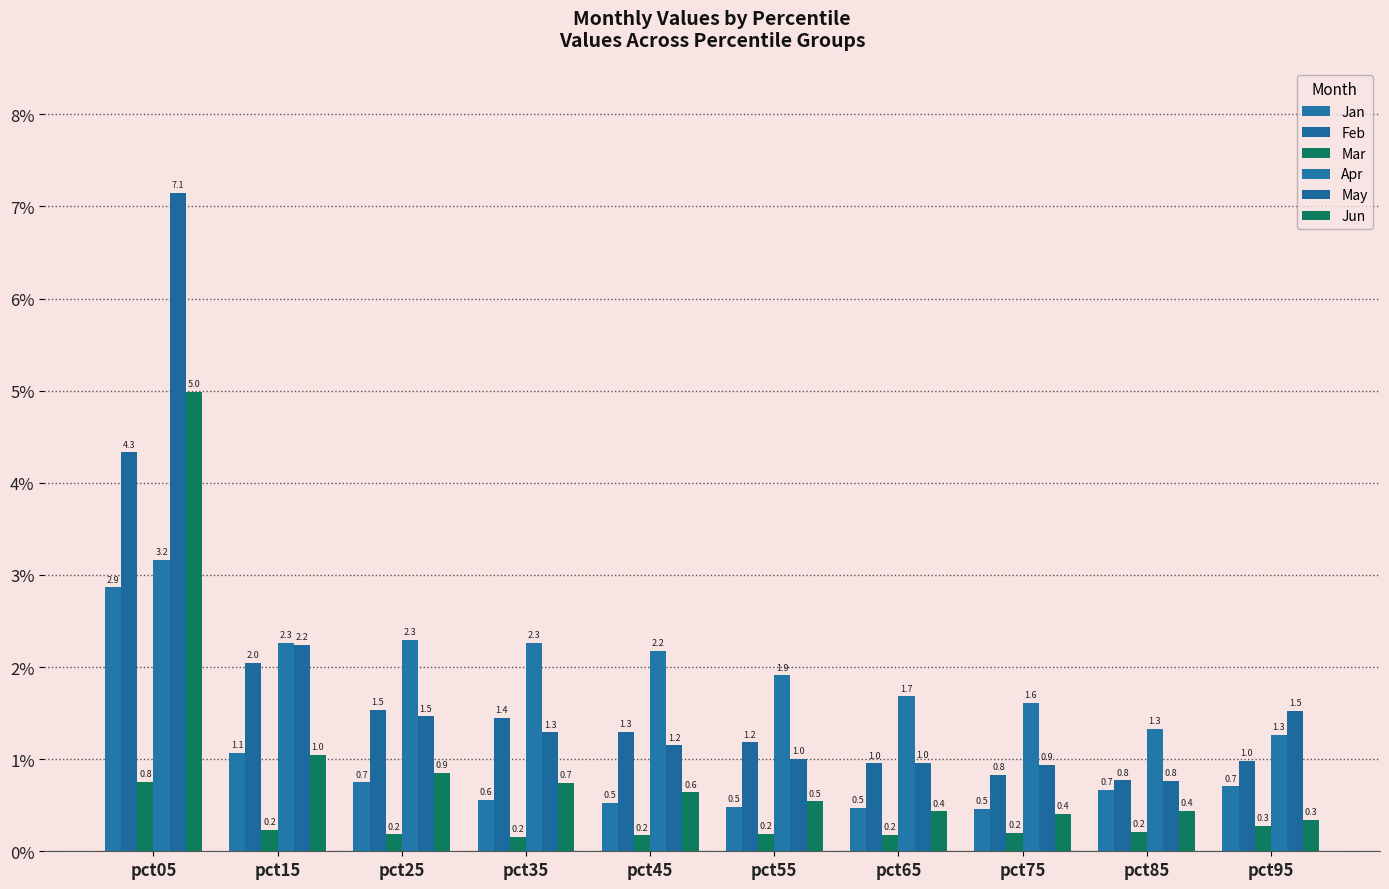

How many series are shown in this chart?

6